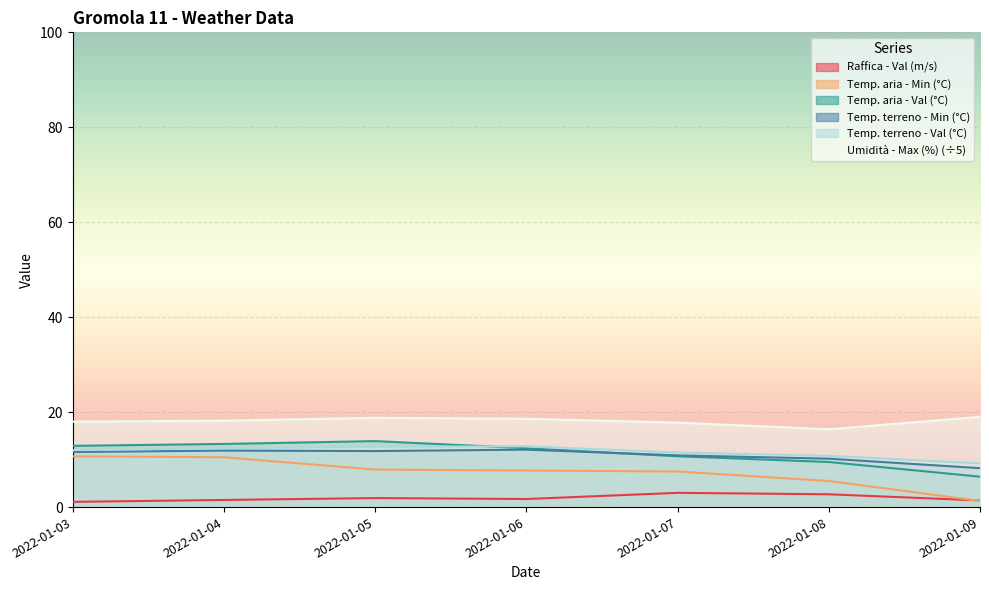

Reading left to right, what are all the values shown in this chart?

Raffica - Val (m/s): 2022-01-03=1.1	2022-01-04=1.5	2022-01-05=1.9	2022-01-06=1.7	2022-01-07=3.0	2022-01-08=2.7	2022-01-09=1.4
Temp. aria - Min (°C): 2022-01-03=10.7	2022-01-04=10.5	2022-01-05=7.9	2022-01-06=7.7	2022-01-07=7.5	2022-01-08=5.5	2022-01-09=1.3
Temp. aria - Val (°C): 2022-01-03=12.9	2022-01-04=13.3	2022-01-05=13.9	2022-01-06=12.4	2022-01-07=10.7	2022-01-08=9.5	2022-01-09=6.4
Temp. terreno - Min (°C): 2022-01-03=11.6	2022-01-04=11.9	2022-01-05=11.8	2022-01-06=12.1	2022-01-07=10.9	2022-01-08=10.2	2022-01-09=8.2
Temp. terreno - Val (°C): 2022-01-03=12.0	2022-01-04=12.4	2022-01-05=12.7	2022-01-06=12.8	2022-01-07=11.5	2022-01-08=10.8	2022-01-09=9.2
Umidità - Max (%): 2022-01-03=18.0	2022-01-04=18.2	2022-01-05=18.8	2022-01-06=18.6	2022-01-07=17.8	2022-01-08=16.4	2022-01-09=19.0